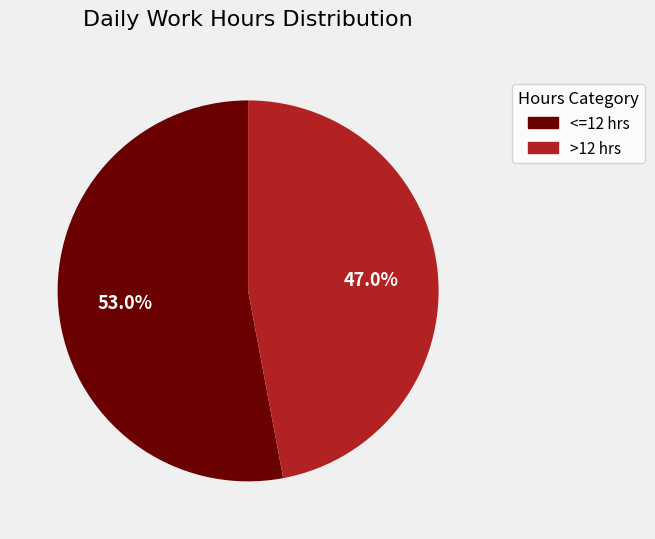

Does any single category account for the majority?

Yes